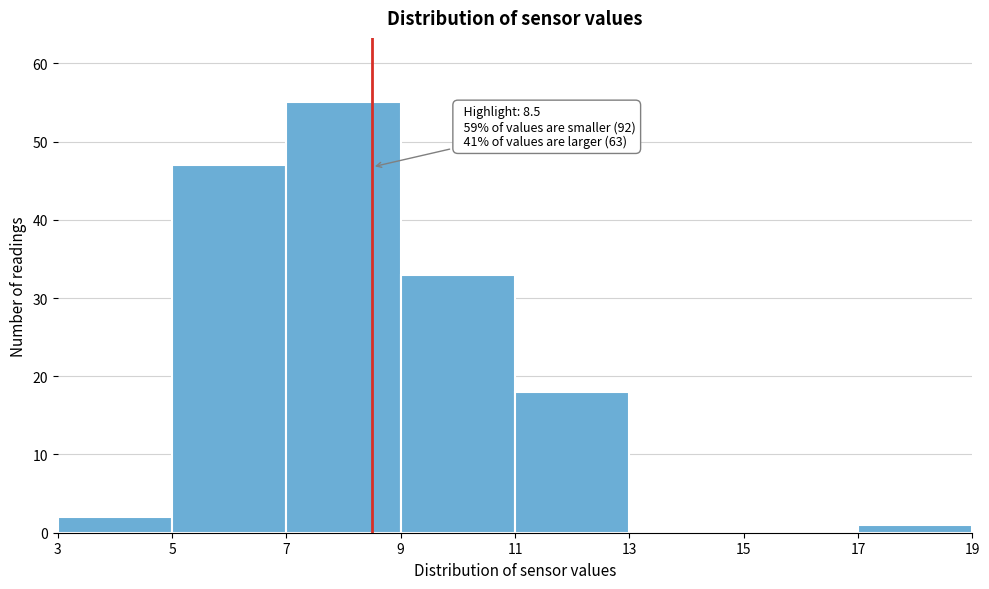

Over which range of the x-axis is the bar tallest?

7 to 9